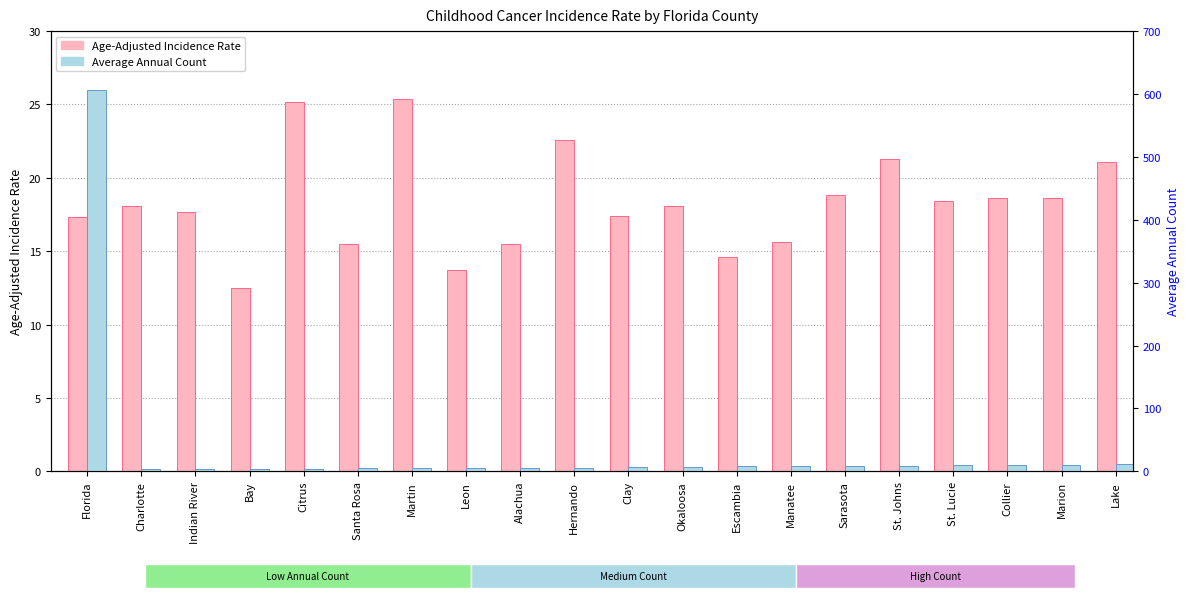

How many bars are there in total?

40